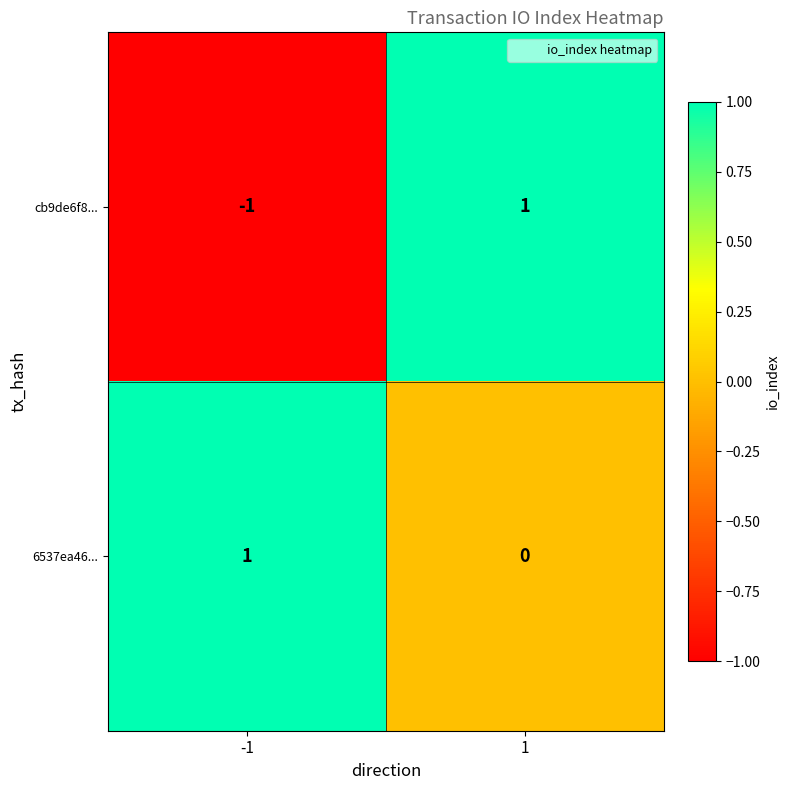

The value of cb9de6f8... at -1 is -1. True or false?

True